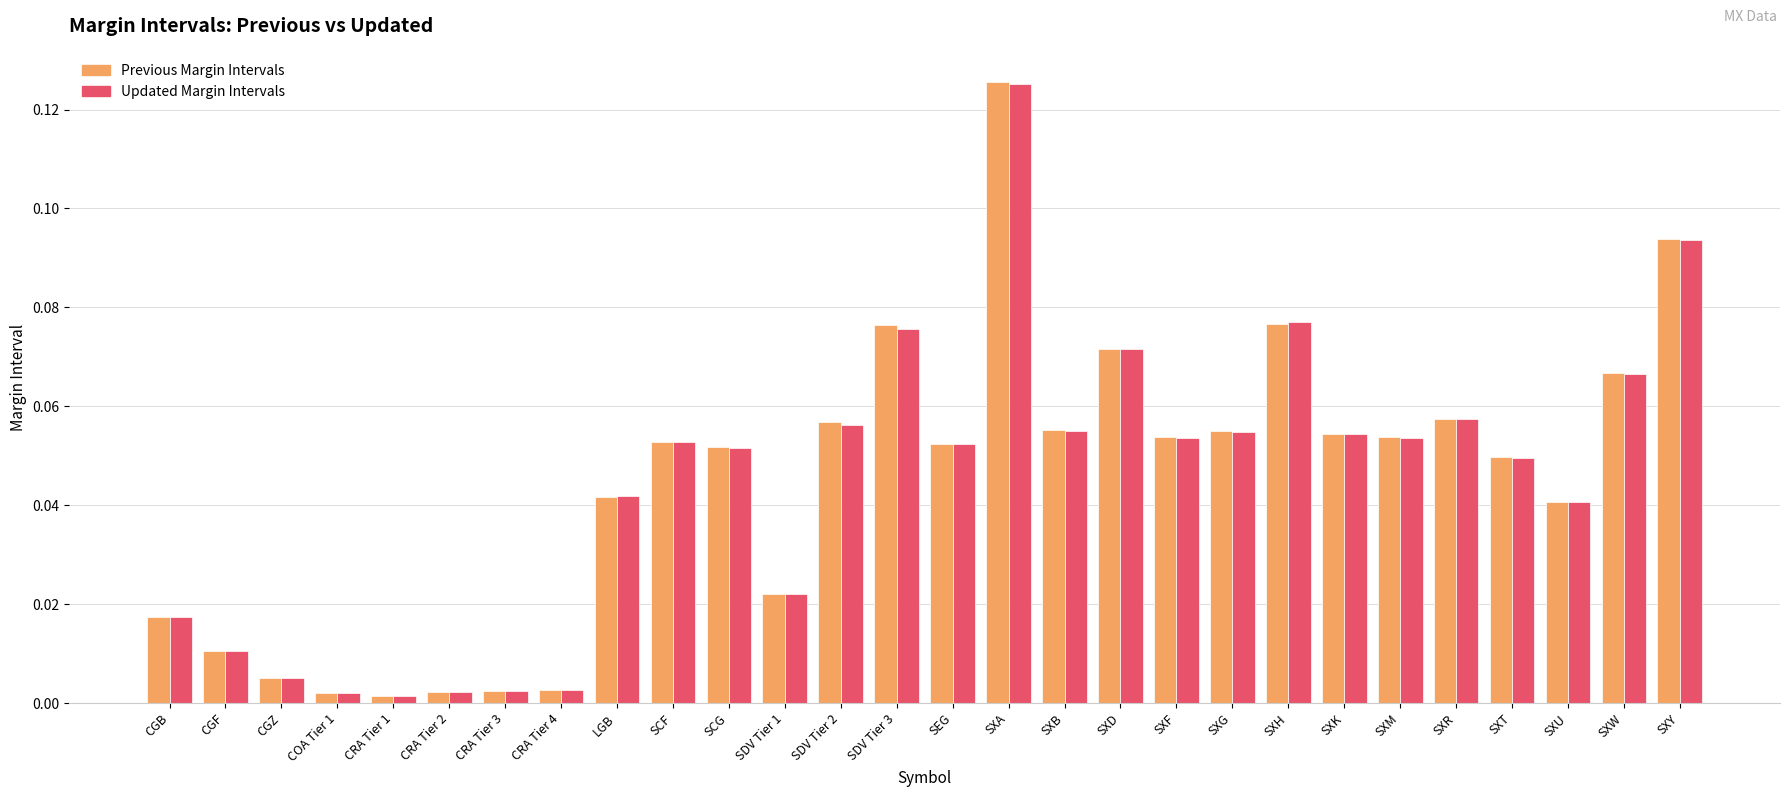

Which category has the highest value in the Updated Margin Intervals series?

SXA